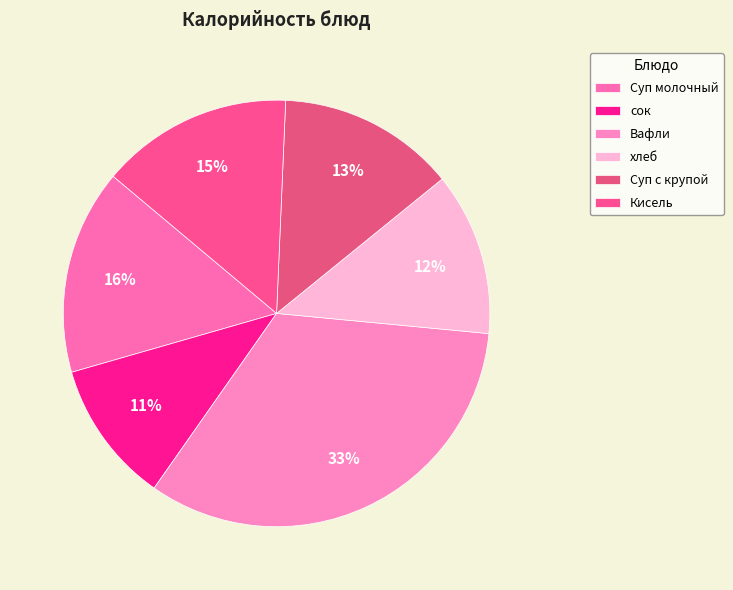

To the nearest percent, what is the combined percentage of Вафли and сок?

44%